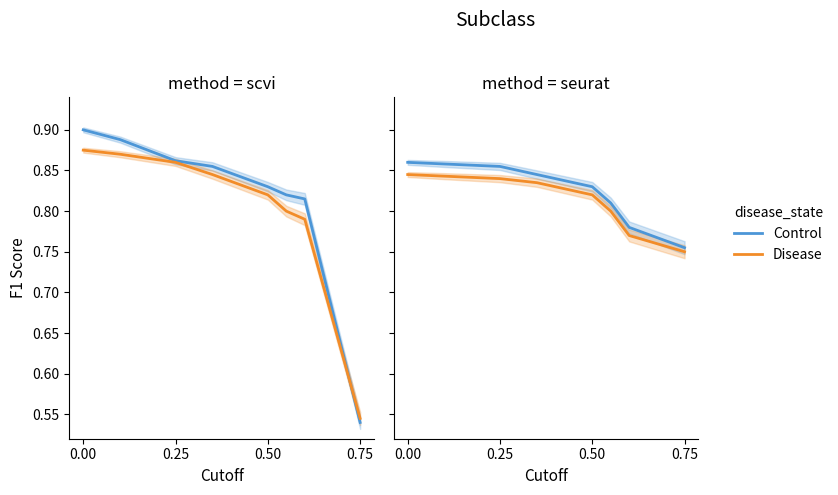

The value of Control at 0.75 is 0.4. True or false?

False